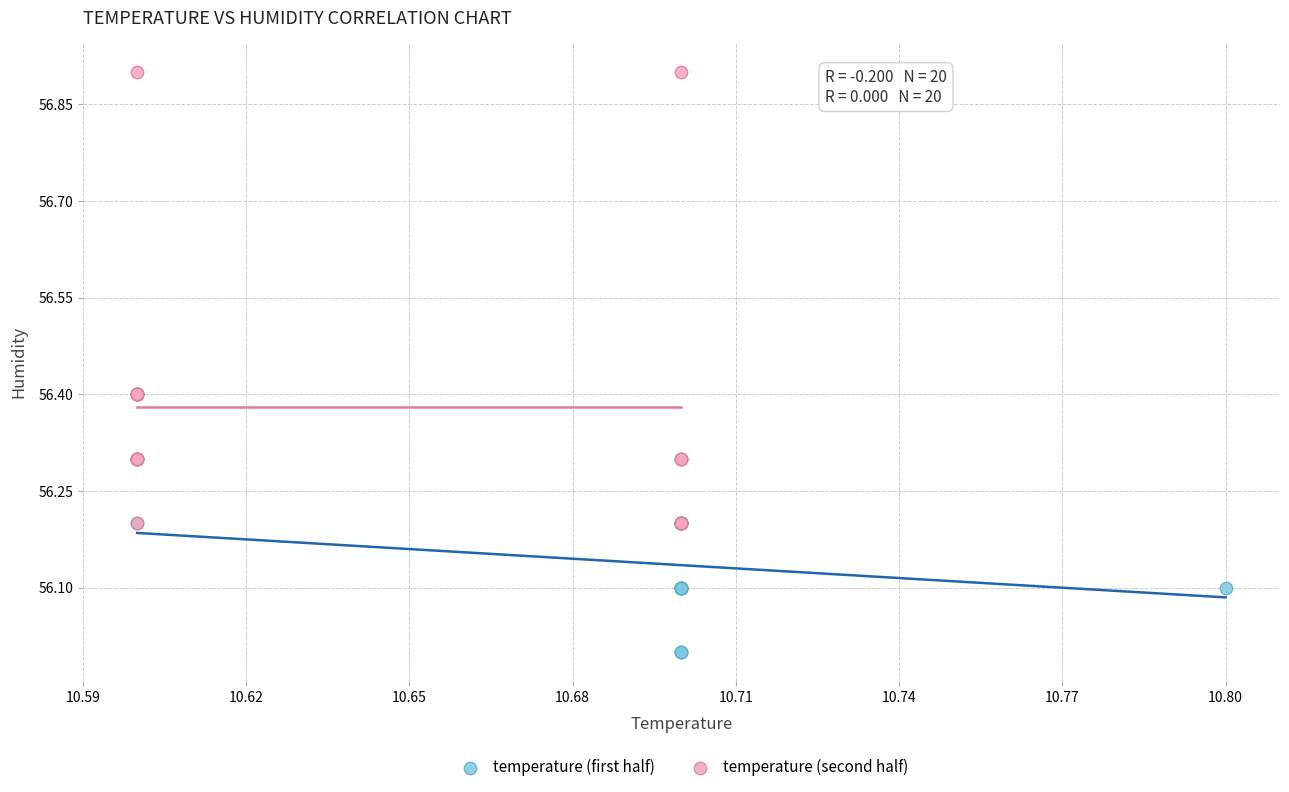

Which series reaches the maximum Y coordinate?

temperature (second half)